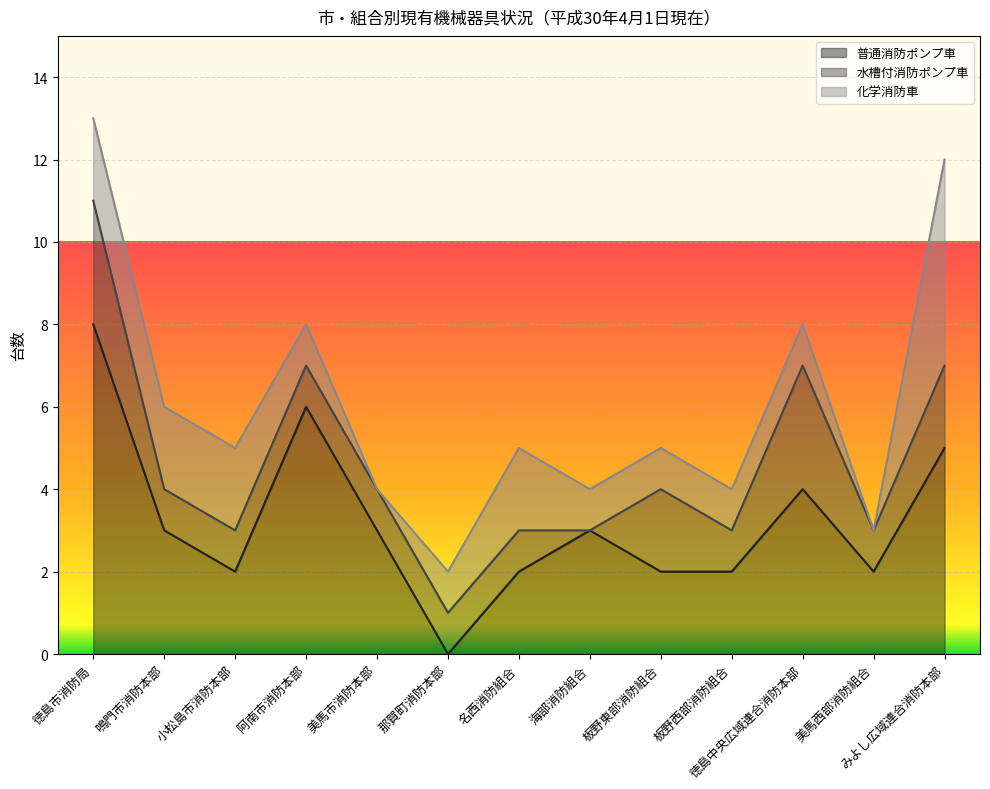

What are all the series names shown in the legend?

普通消防ポンプ車, 水槽付消防ポンプ車, 化学消防車